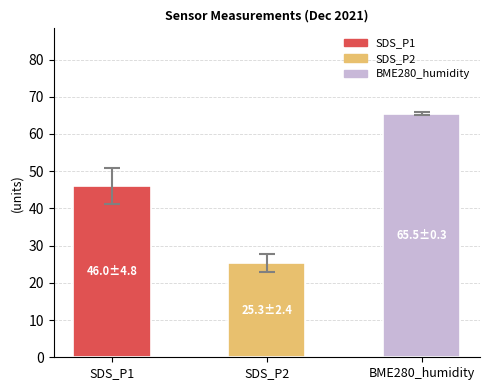

Reading left to right, list all the values displayed in this chart.

46.0	25.3	65.5